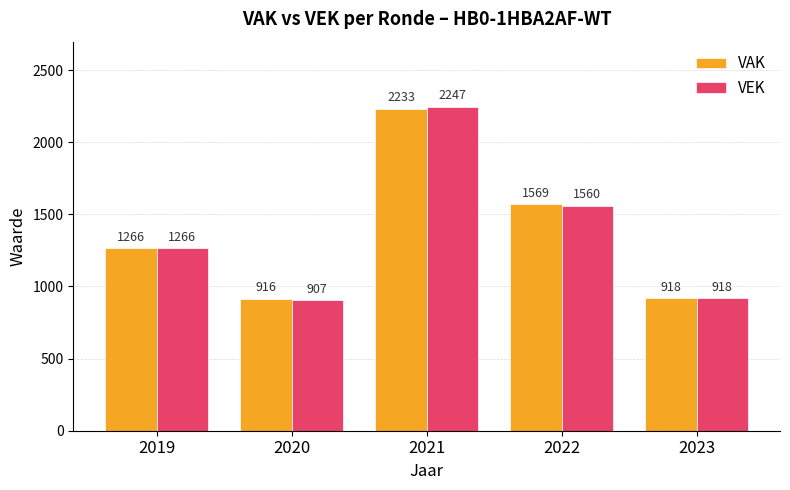

Between 2021 and 2022, which series saw the biggest shift?

VEK